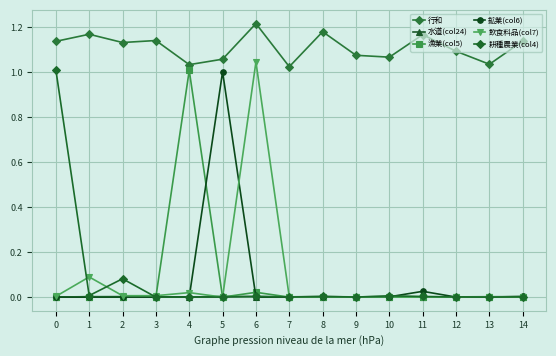

Which category has the highest value in the 漁業(col5) series?

4